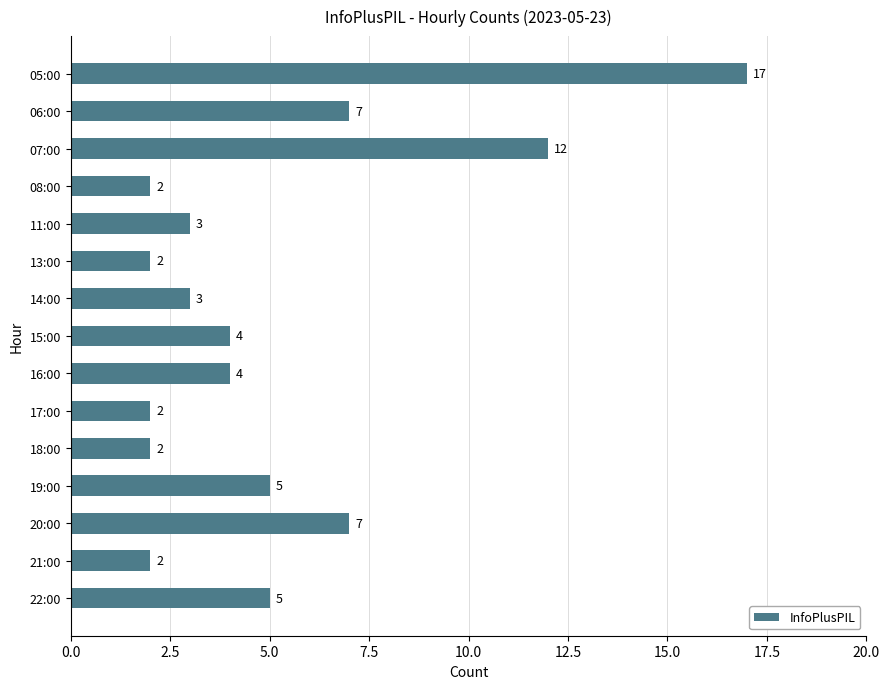

Does the chart contain stacked bars?

No